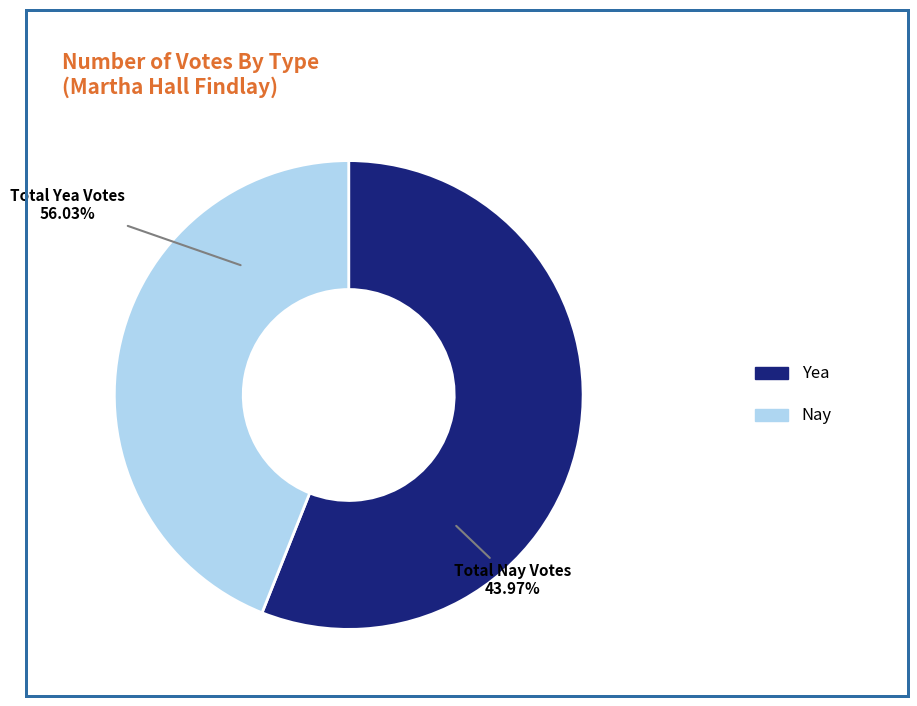

Which has a higher value, Yea or Nay?

Yea